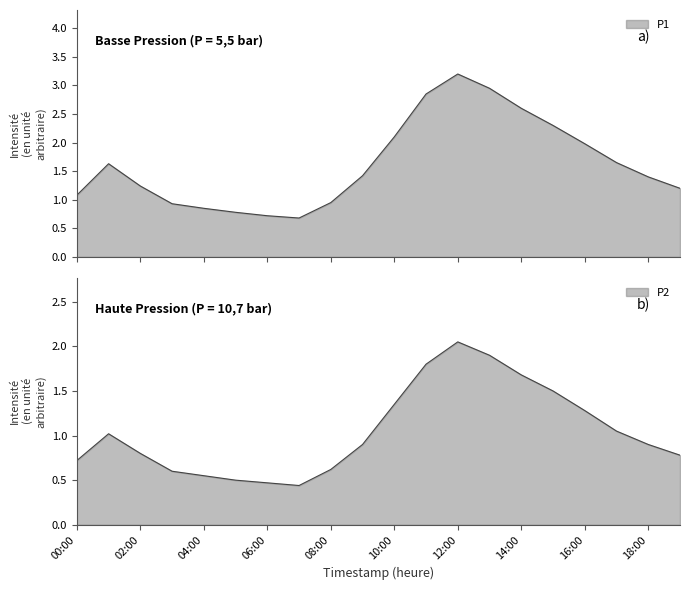

What is the label of the 13th point from the right?

07:00